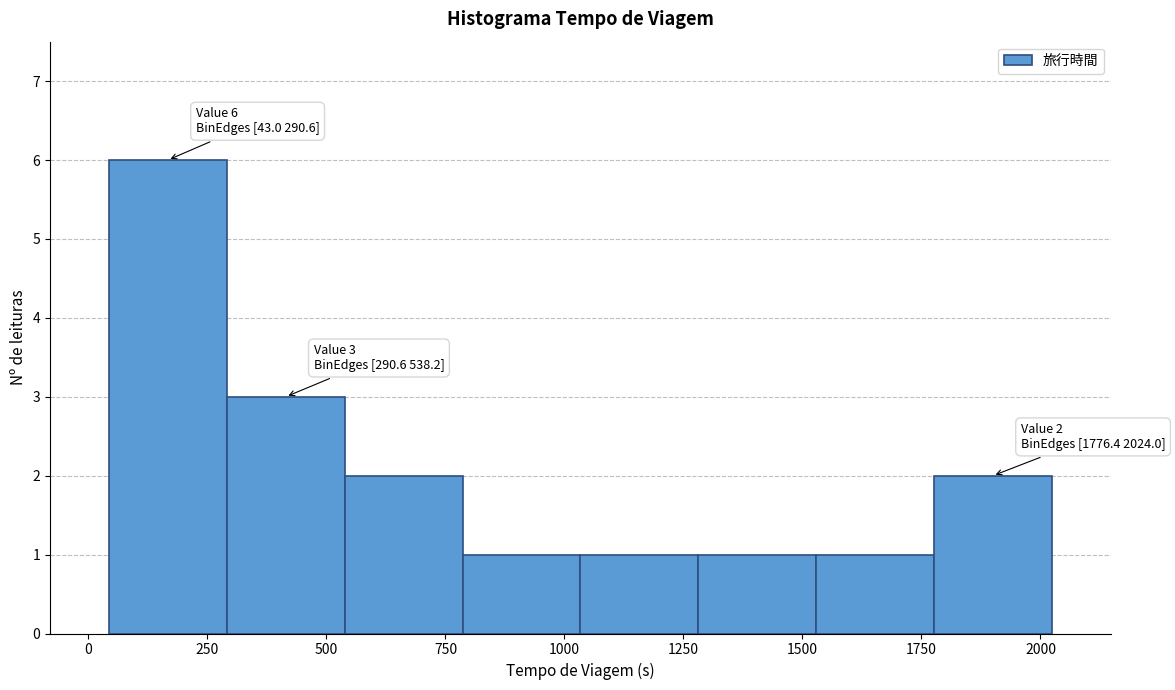

Over which range of the x-axis is the bar tallest?

50 to 300